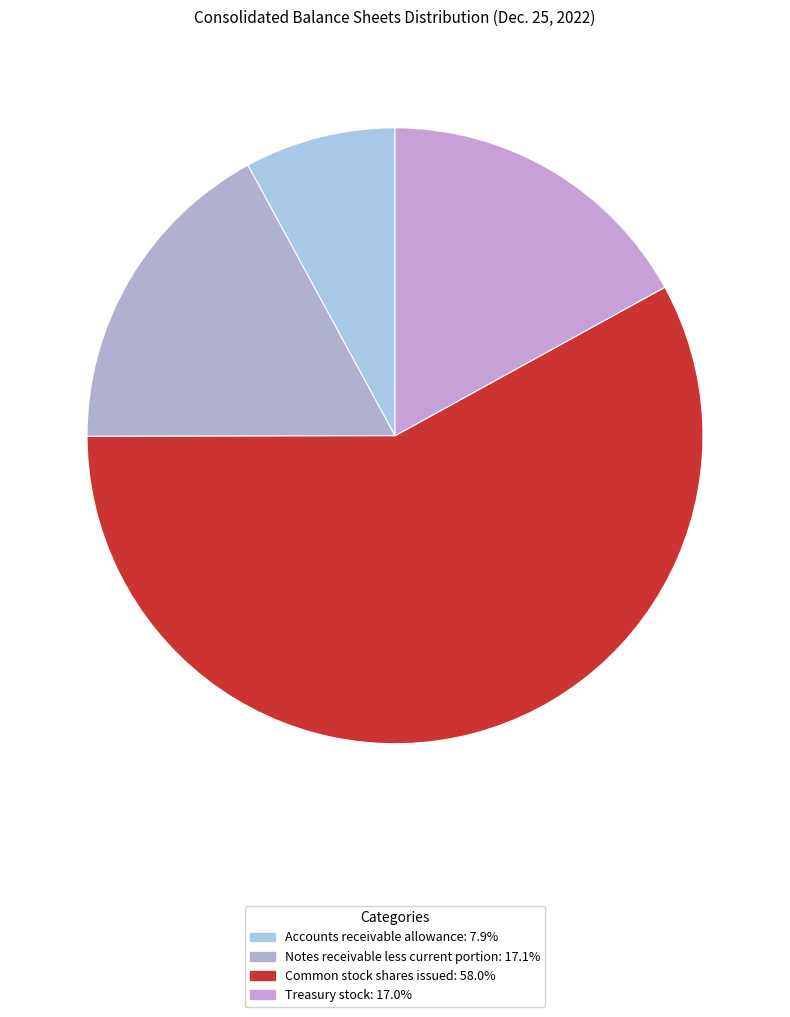

How many segments does this pie chart have?

4